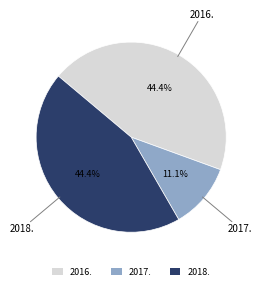

To the nearest percent, what is the average slice percentage?

33%